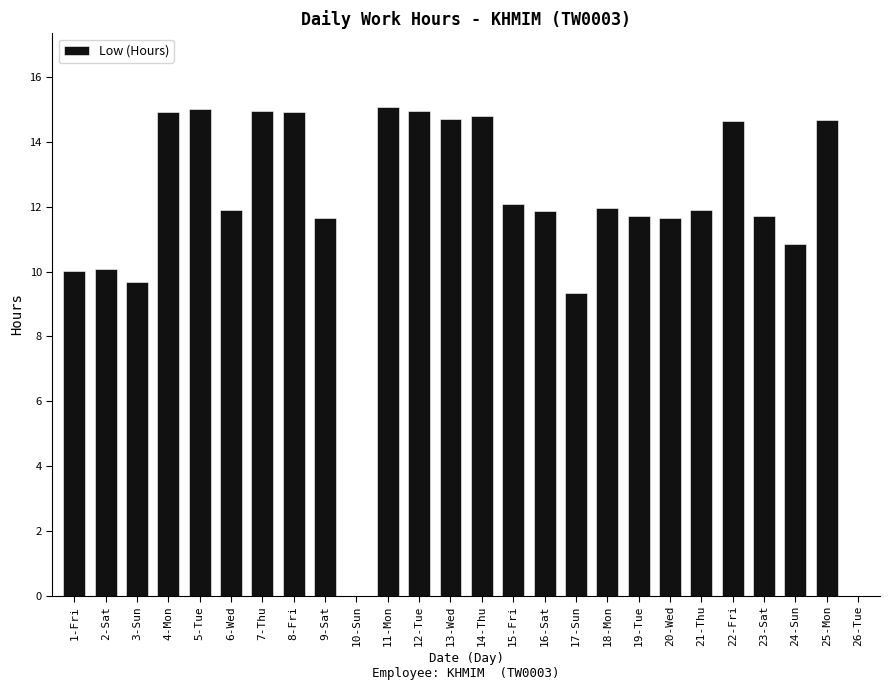

Which has a higher value, 10-Sun or 7-Thu?

7-Thu